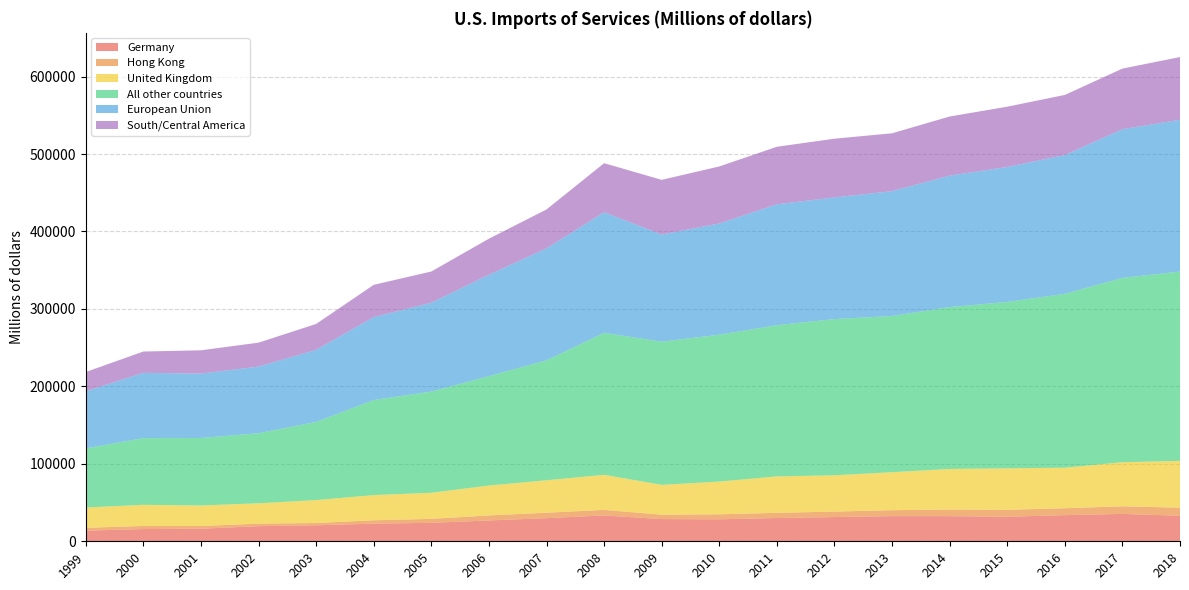

Reading left to right, extract all data points from this chart.

Germany: 13710	15822	16213	19508	20653	22768	23818	26911	29881	33372	28668	28397	30028	31290	32491	32456	31700	33775	35364	32959
Hong Kong: 3673	4017	3509	3308	2916	4355	5116	6488	7037	7175	5693	6419	6704	7044	7656	8506	8910	8903	9803	10426
United Kingdom: 26237	27238	26505	26224	29655	32534	33682	38614	41870	45259	38510	42307	46997	46888	49038	52414	53560	52339	56927	60415
All other countries: 76335	86181	87137	90530	100962	122739	130722	141243	154881	183416	184911	189614	195294	201715	201748	208999	214899	224507	238029	244450
European Union: 73767	84215	83176	86003	93039	107110	114742	130902	144529	155681	138334	143615	156132	157056	161185	169775	174245	179163	191968	196017
South/Central America: 24858	27551	30062	30905	33415	41639	40266	46538	50251	63309	70580	73631	74250	75841	74694	76324	77849	77641	78259	80970